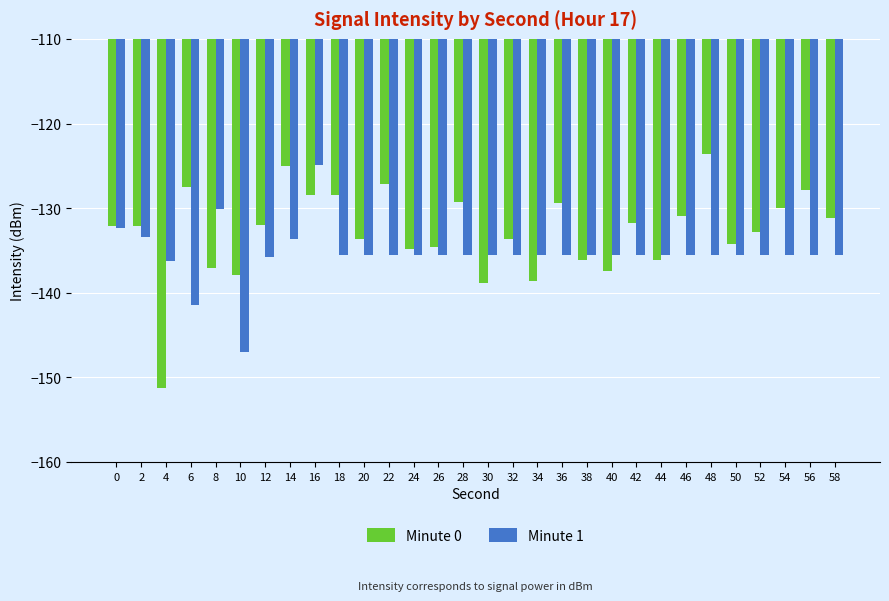

The Minute 1 series shows -236.3 at 52. True or false?

False